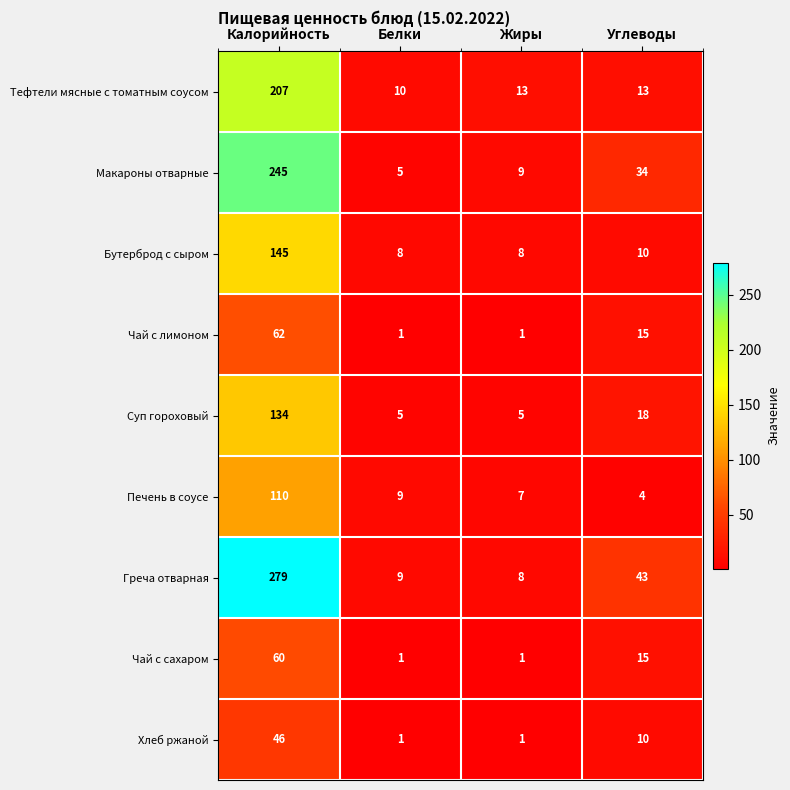

What is the difference between the maximum and minimum values in the Печень в соусе series?

106